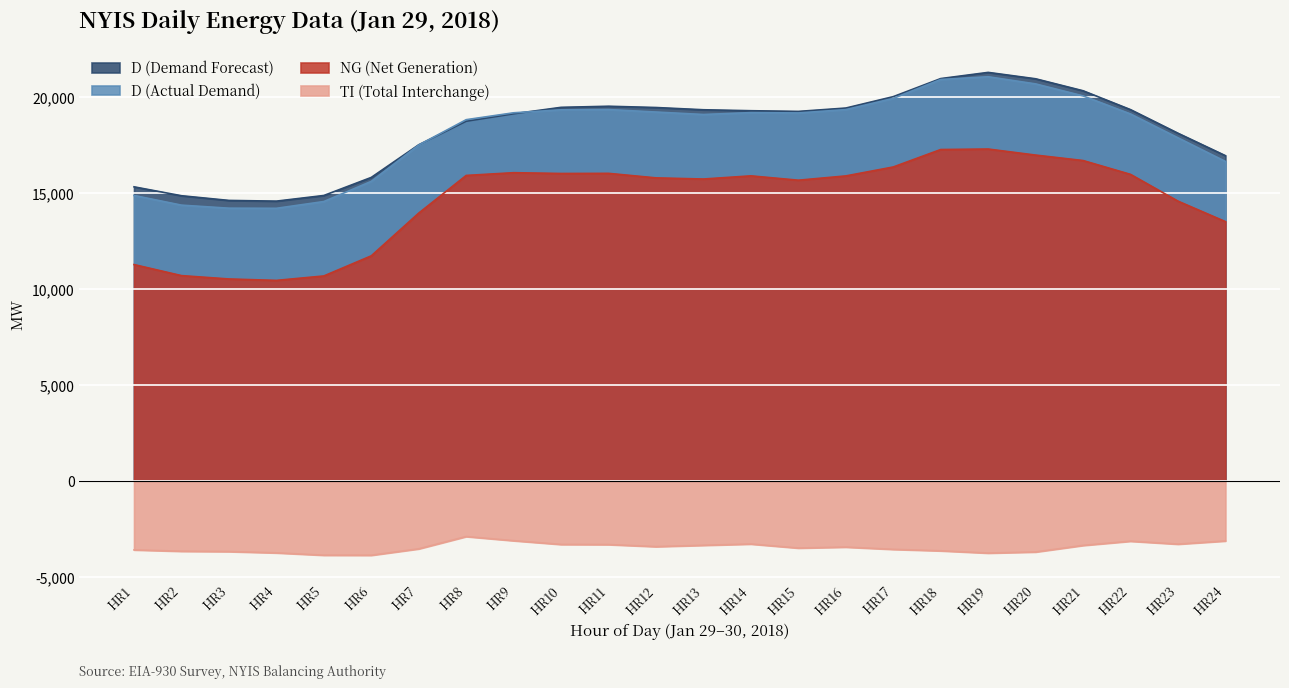

What is the difference between the highest and lowest values at HR21?

23678